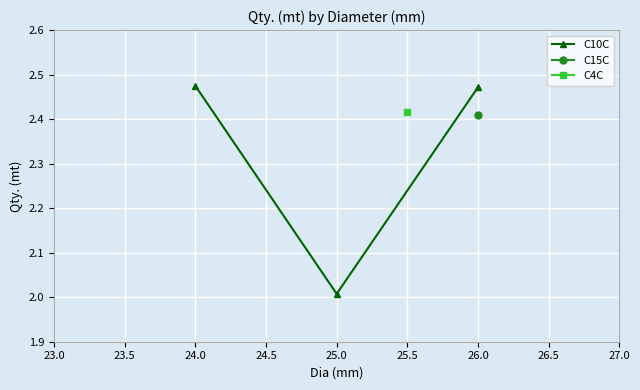

At which label is C10C closest to 2?

25.0